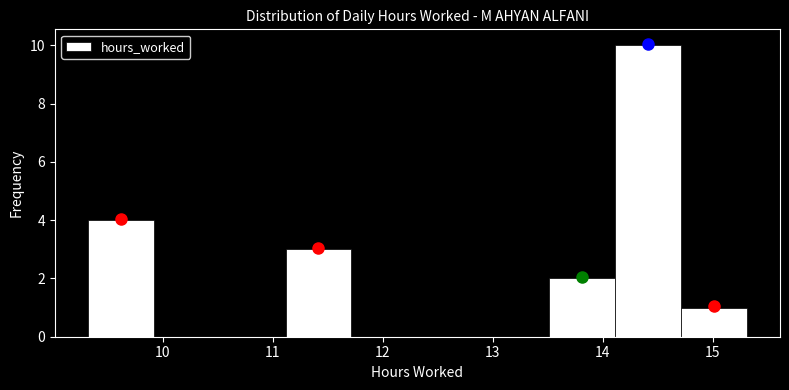

Which range on the x-axis has the tallest bar?

14.1 to 14.7